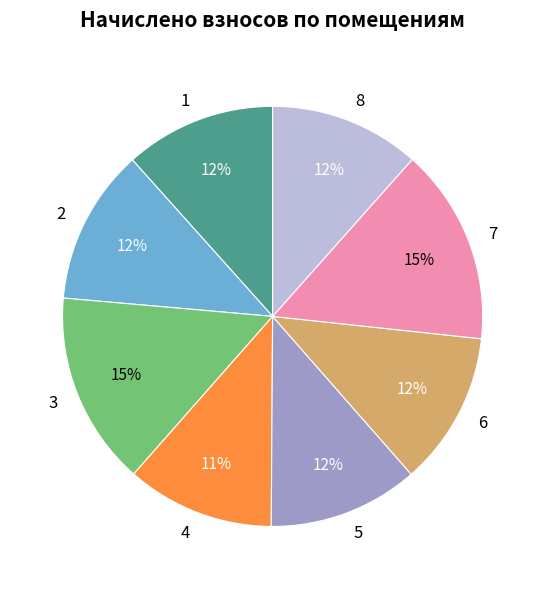

To the nearest percent, what is the combined percentage of 7 and 2?

27%